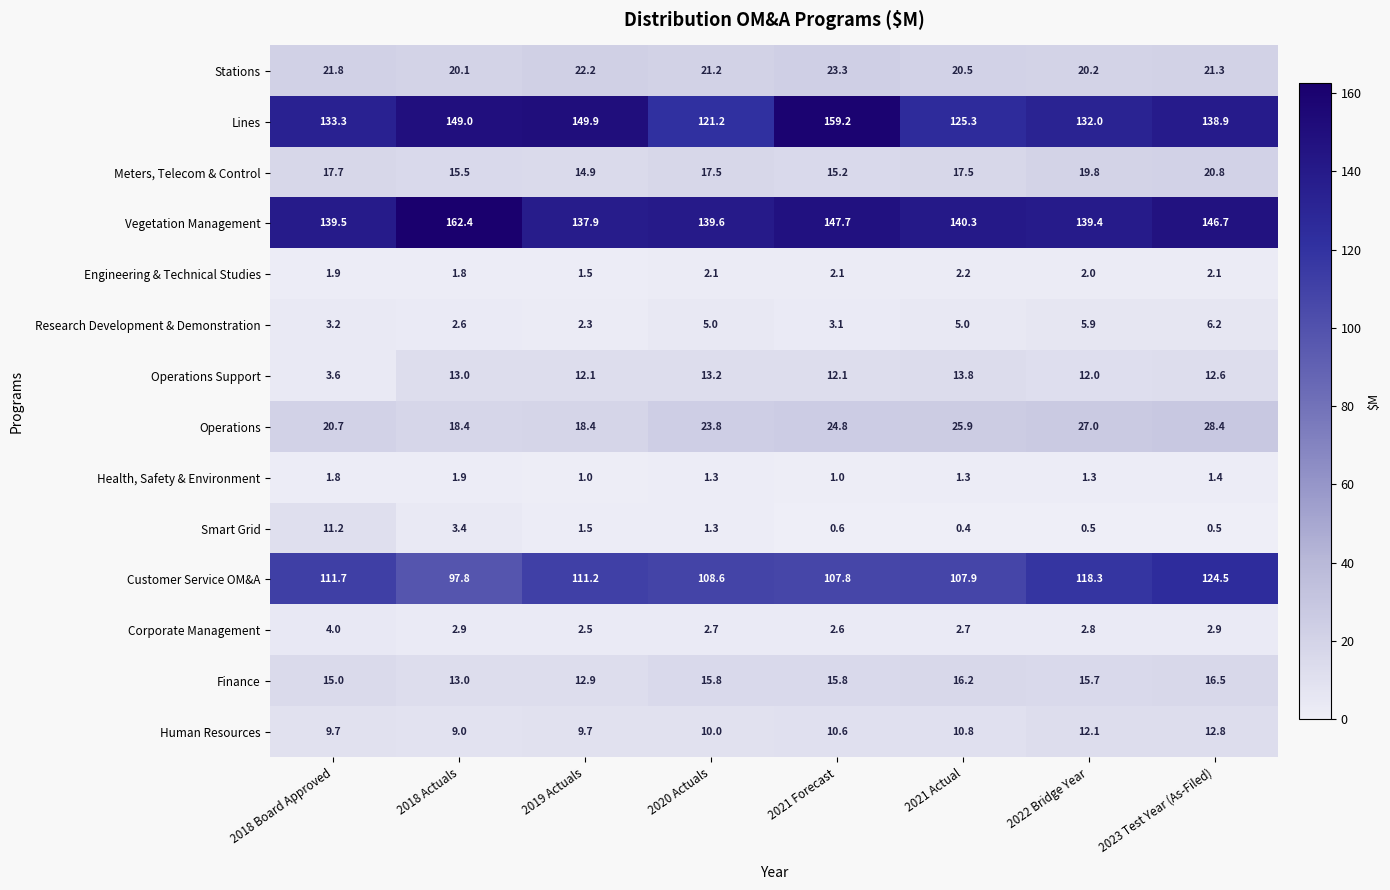

What is the average value of the Smart Grid series?

2.4